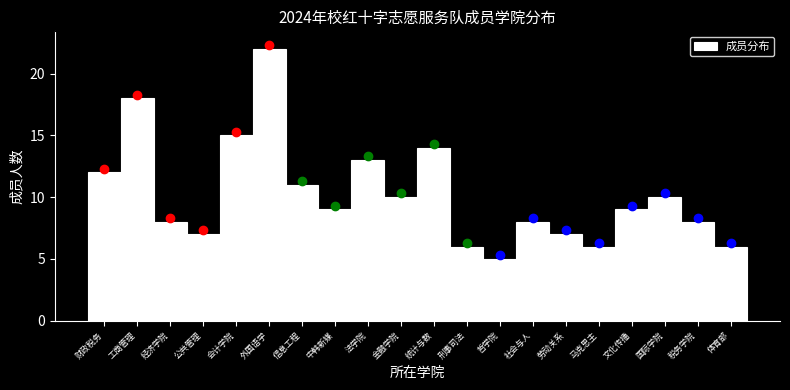

Reading left to right, list all the values displayed in this chart.

12	18	8	7	15	22	11	9	13	10	14	6	5	8	7	6	9	10	8	6